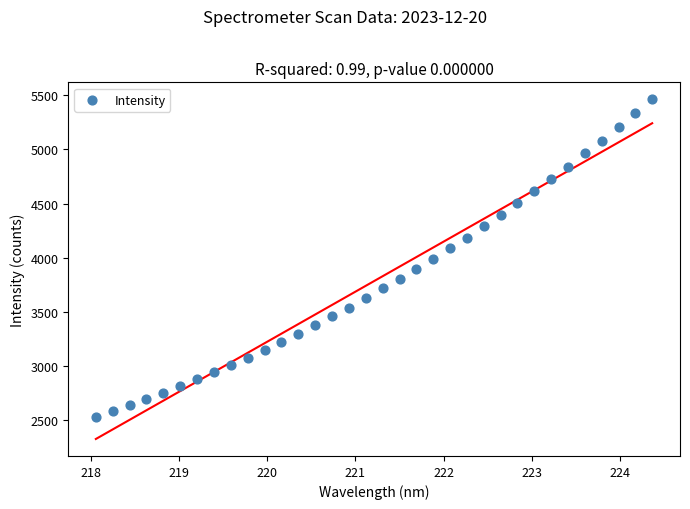

What is the range of Y values (max minus min)?

2929.6